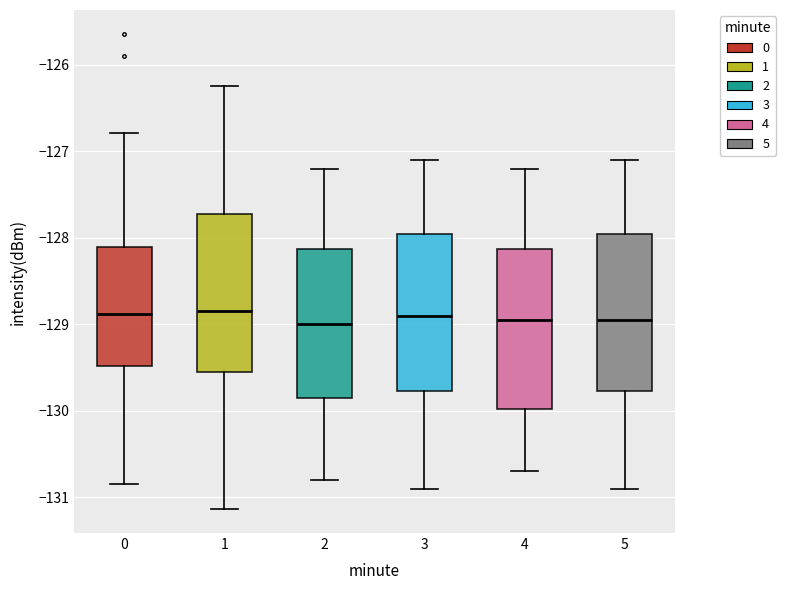

Where does the median line of the box at x = 2 sit on the y-axis? The values are not printed on the chart, so give them approximately, as read against the axis.

-129.0